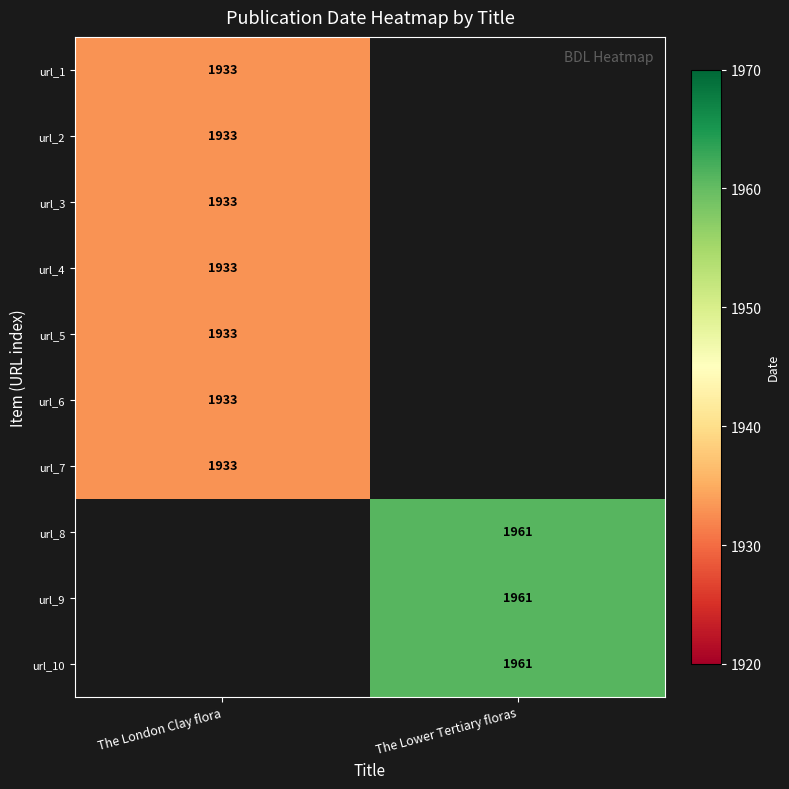

How many data points does each series have?

2